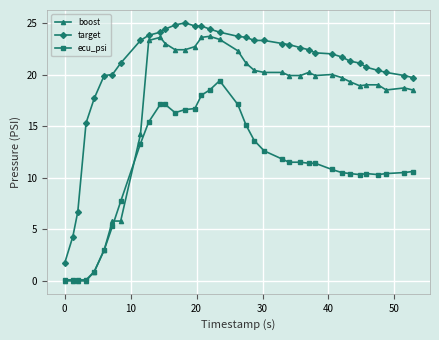

Rank the series by their average value, from highest to lowest.

target, boost, ecu_psi